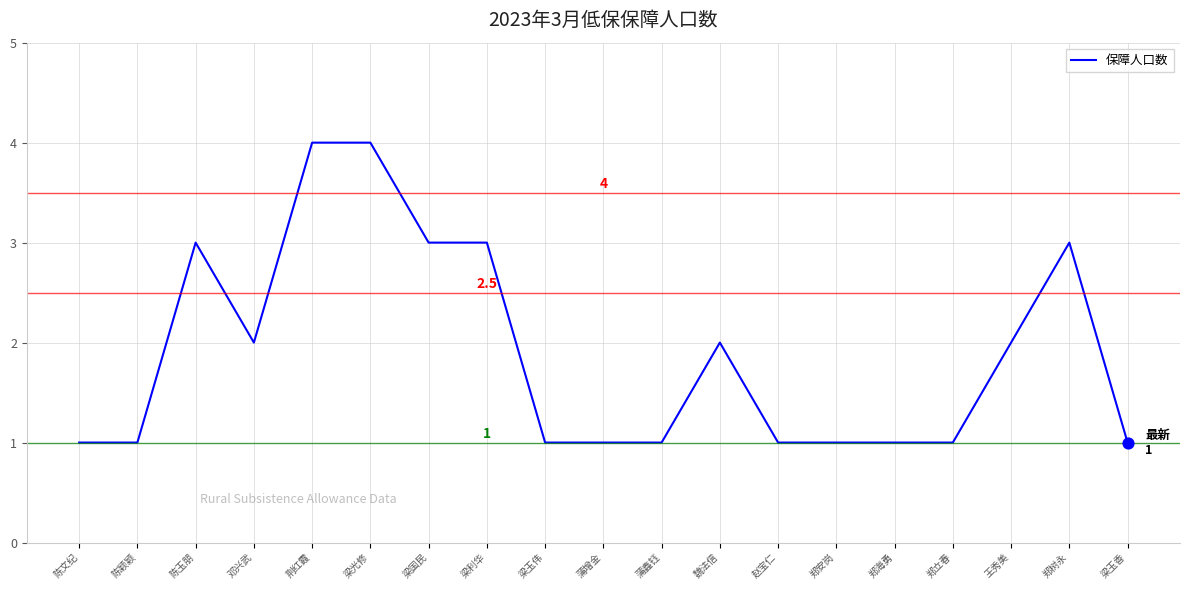

Approximately how many times larger is the value at 郑立春 compared to 梁玉伟?

1.0